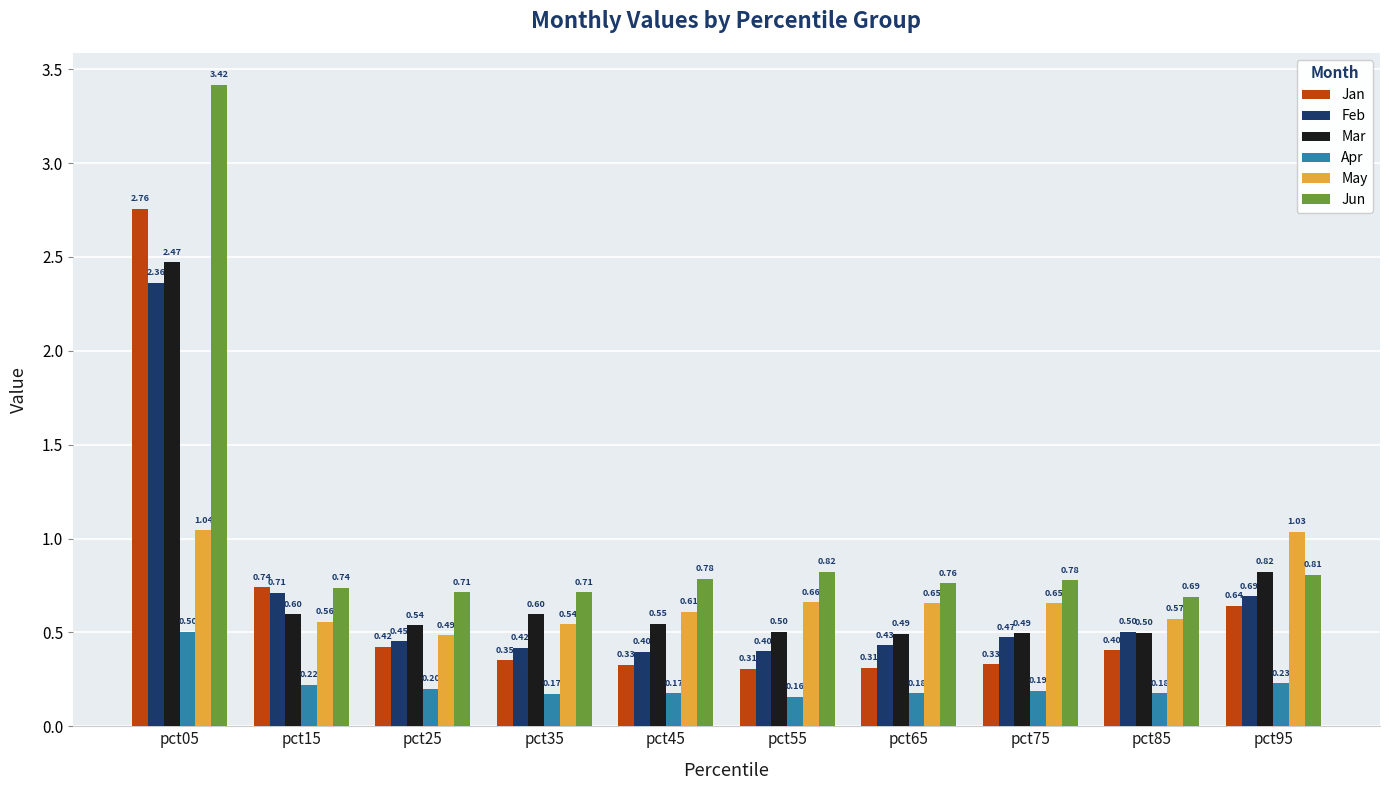

What is the smallest value displayed?

0.2